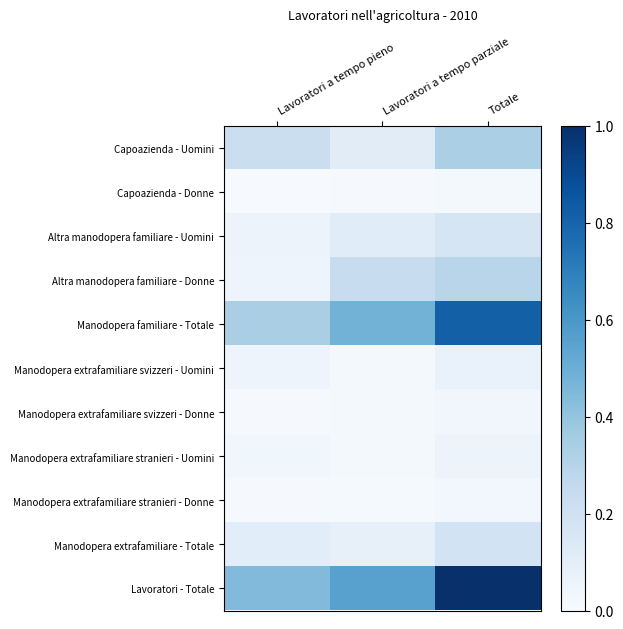

Which series has the largest range (max minus min)?

Lavoratori - Totale